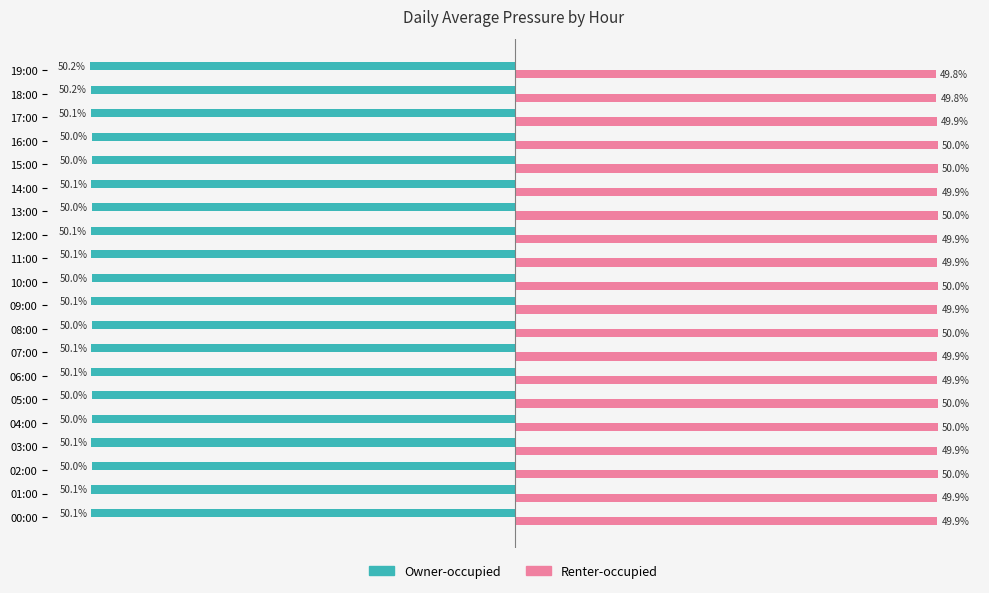

At 08:00, list the series in order from largest to smallest.

Renter-occupied, Owner-occupied